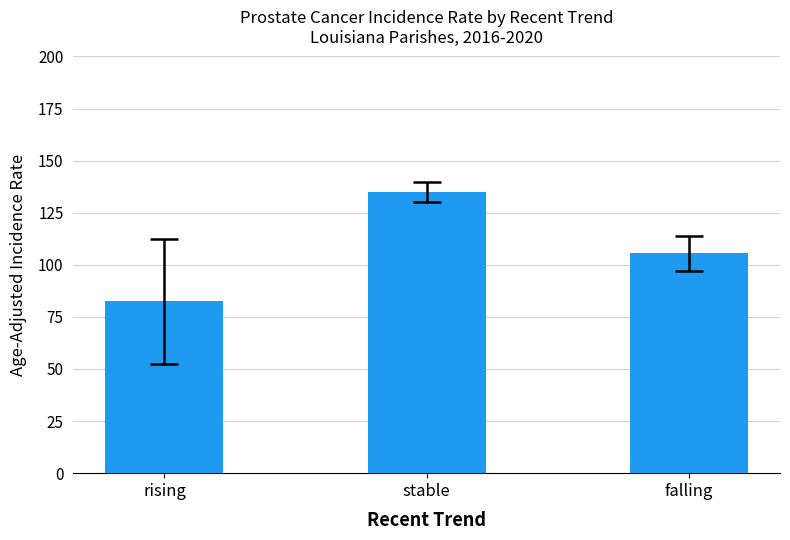

How many bars are there in total?

3